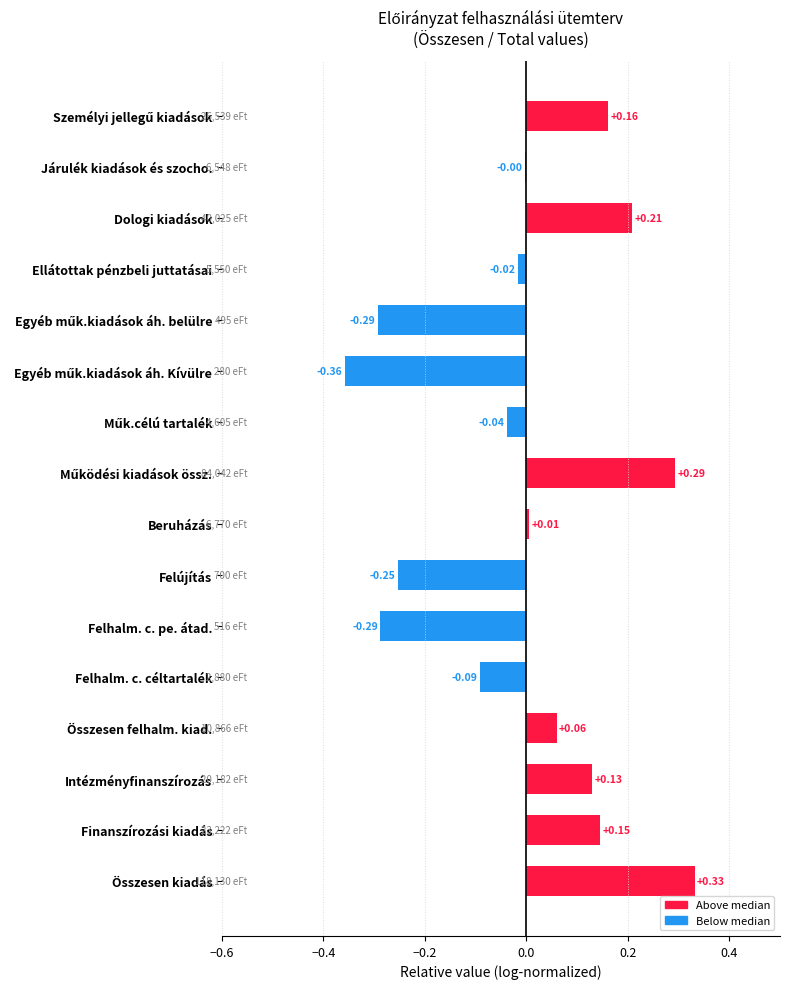

Which category has the highest value across all series?

Összesen kiadás